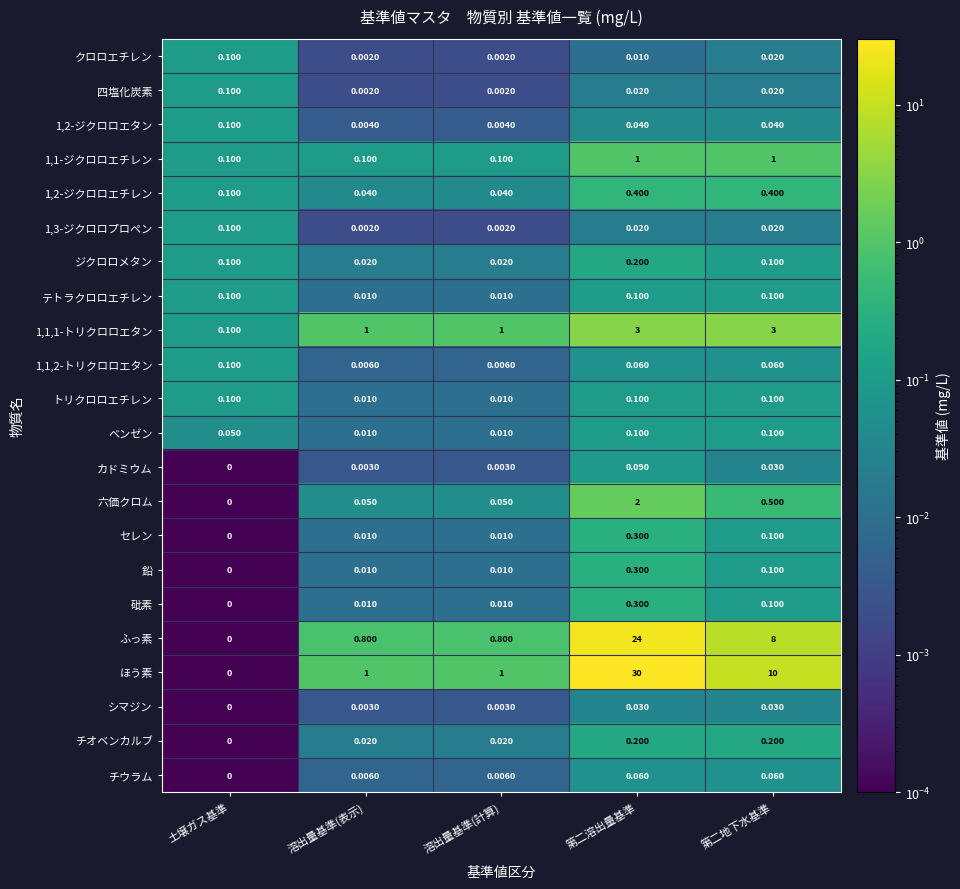

Which category has the highest value across all series?

第二溶出量基準